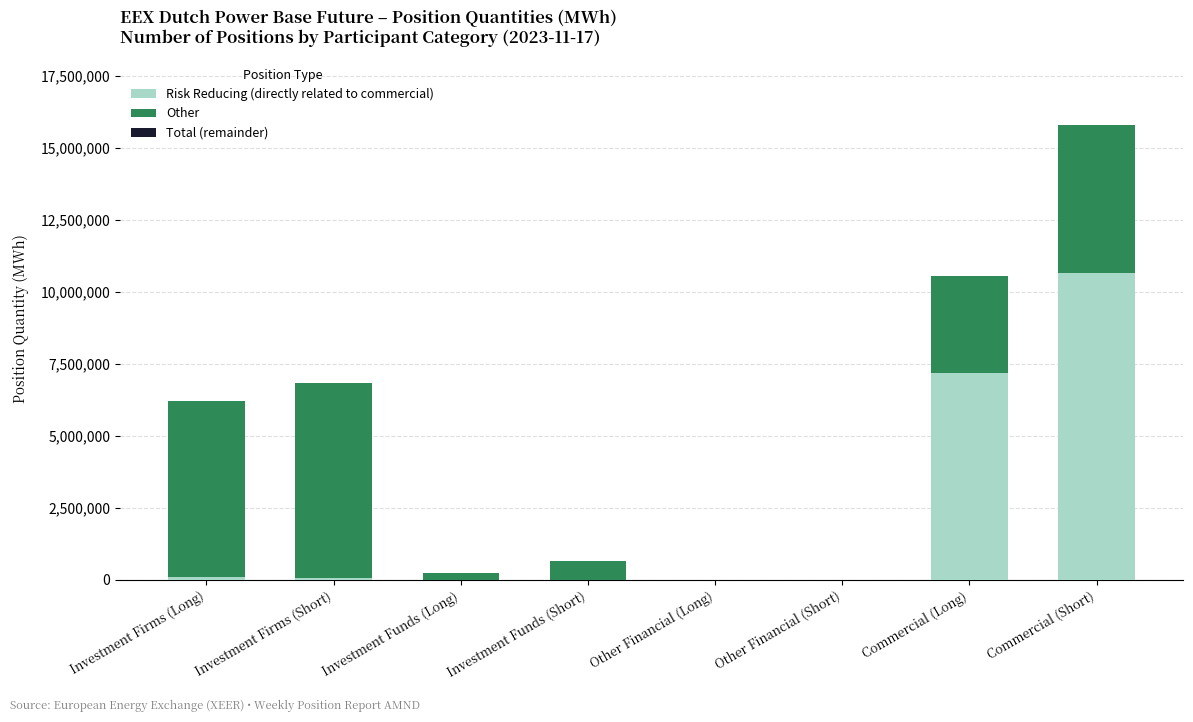

At which category is the sum across all series the highest?

Commercial (Short)